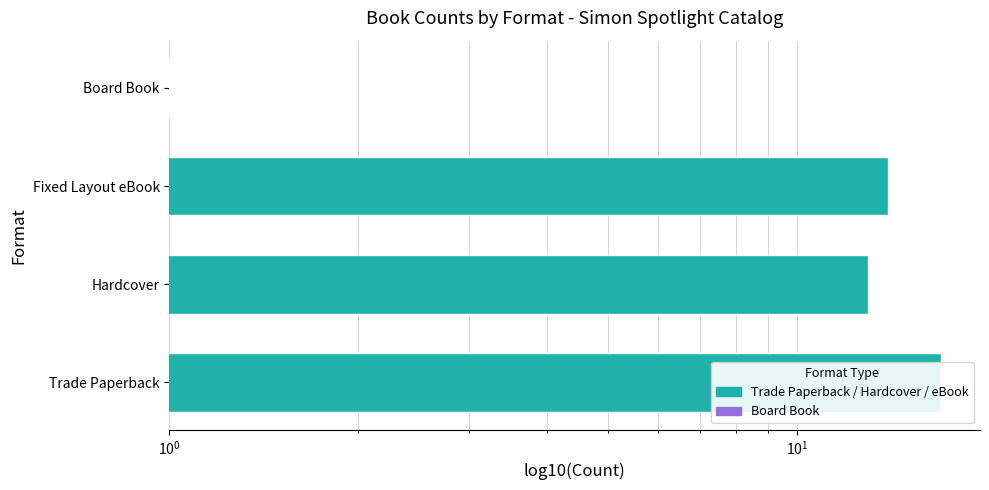

How many values exceed 14?

1